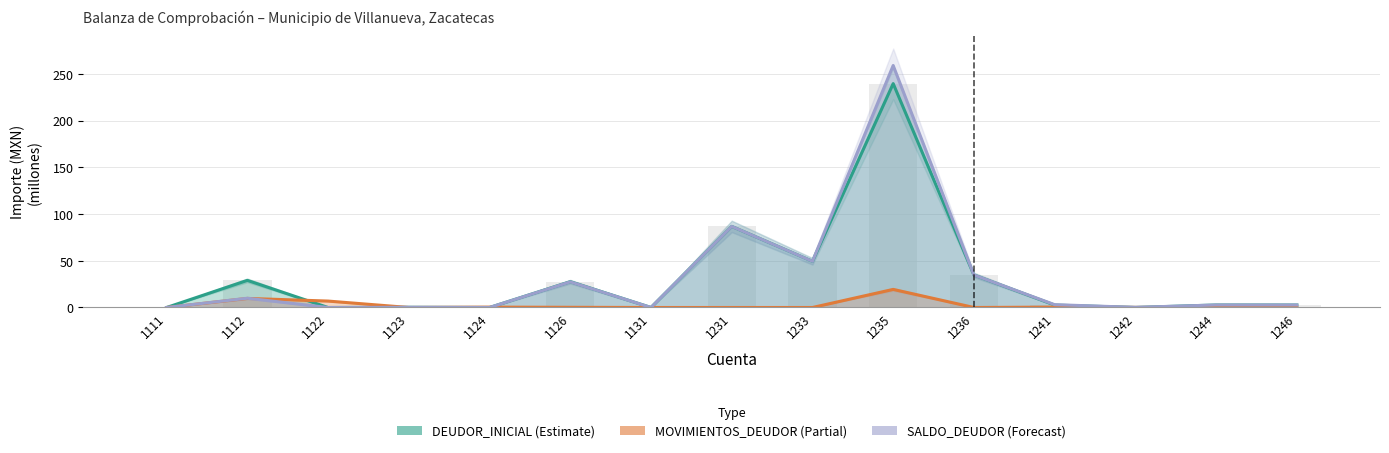

What is the average value of the SALDO_DEUDOR series?

31.8